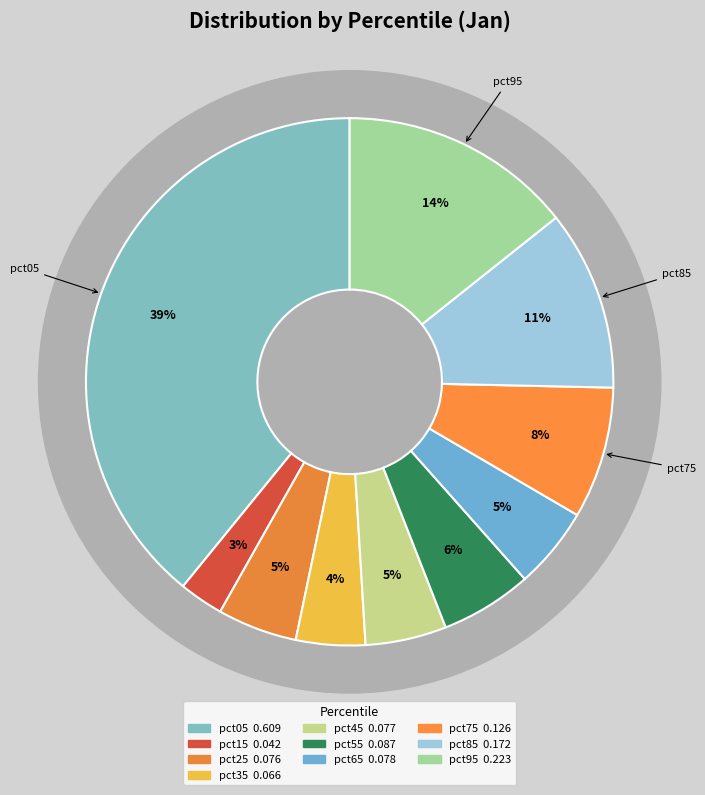

How many slices are in this pie chart?

10